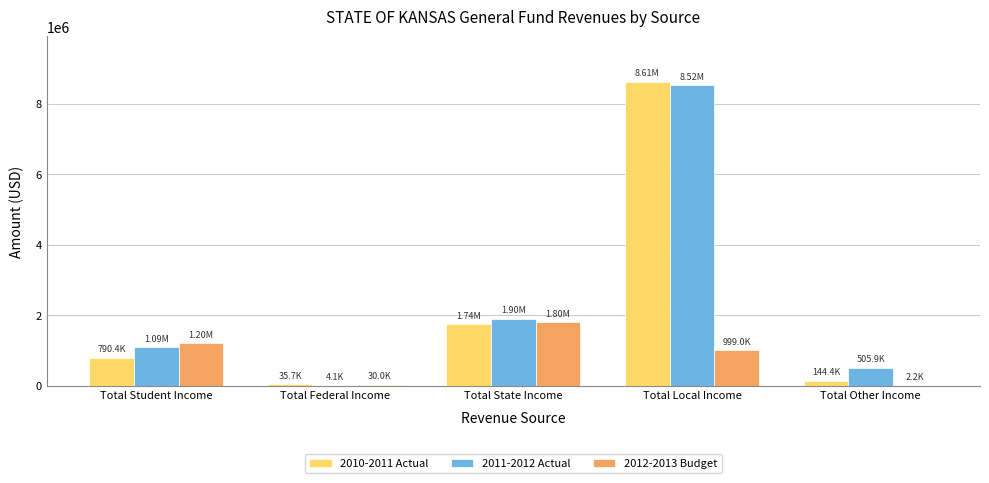

At which category does the chart reach its peak across all series?

Total Local Income